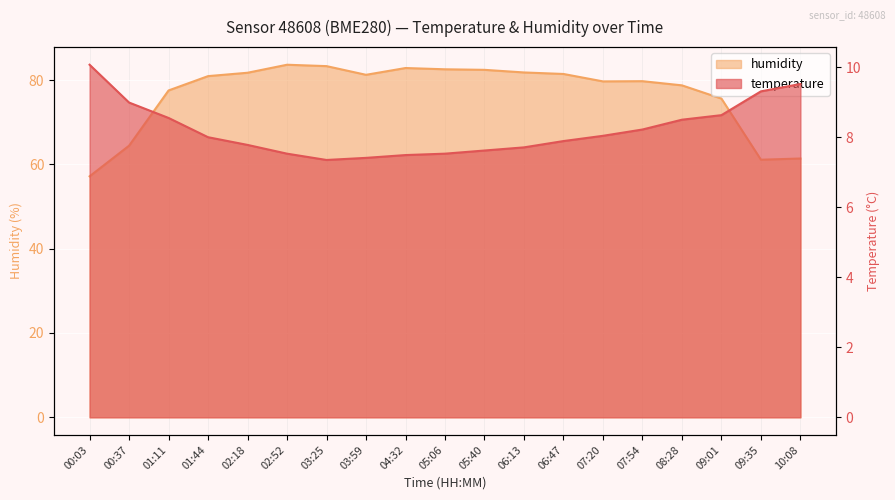

What is the minimum value for humidity?

57.2